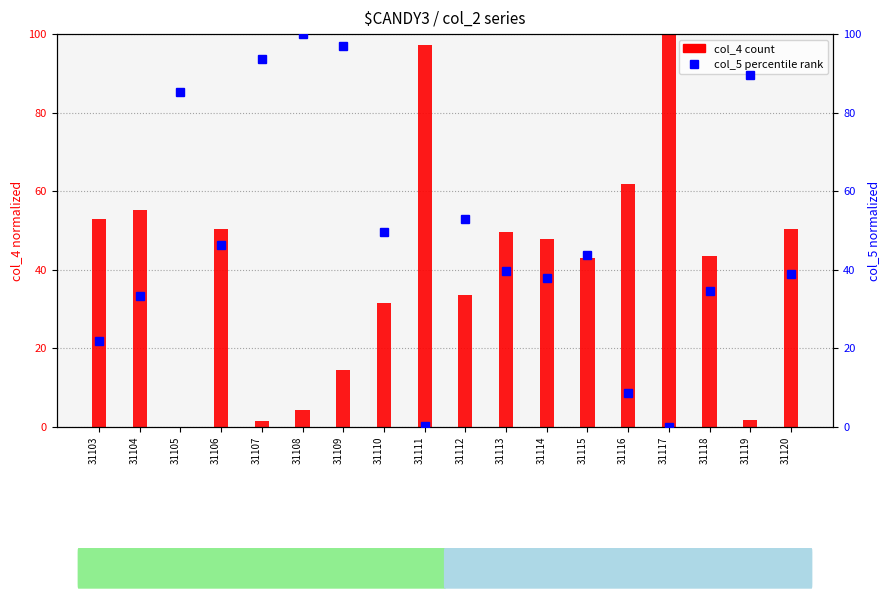

Is the value of col_5 (normalized) at 31108 greater than the value of col_4 (normalized) at 31120?

Yes